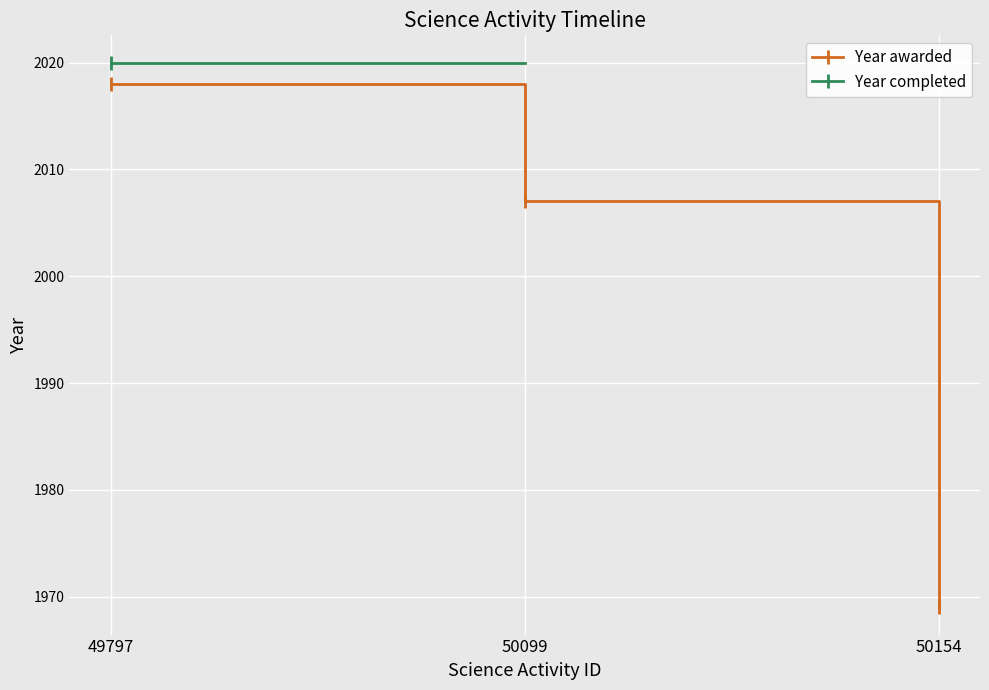

Which series changed the most between 49797 and 50099?

Year awarded